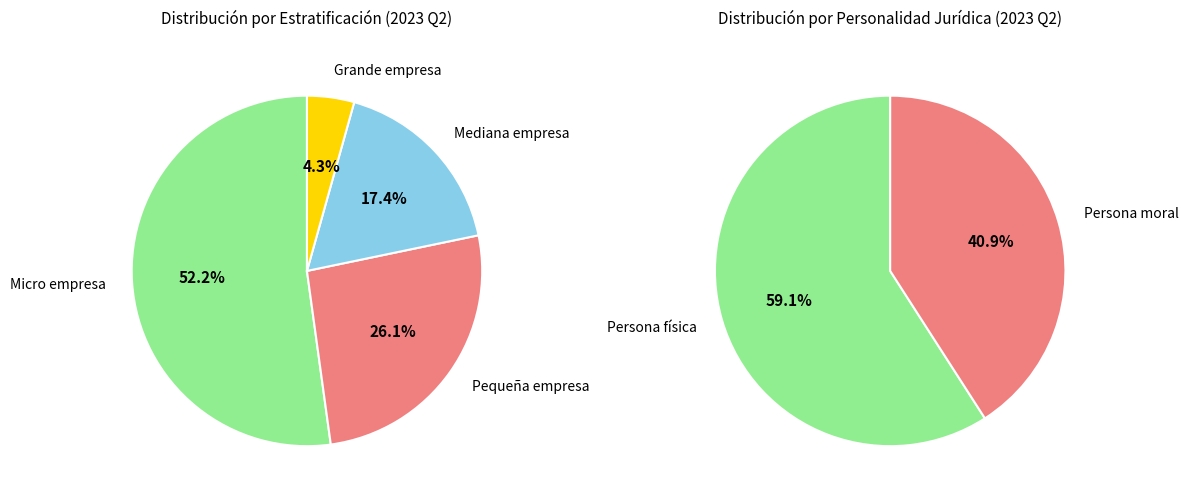

Count the number of slices in the pie.

4